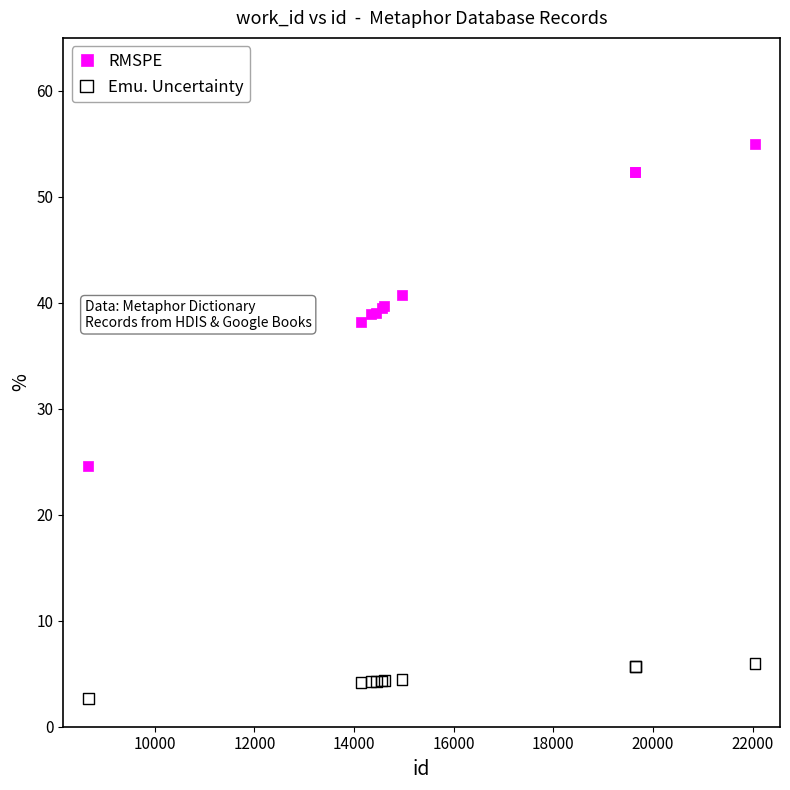

What are all the series names shown in the legend?

RMSPE, Emu. Uncertainty